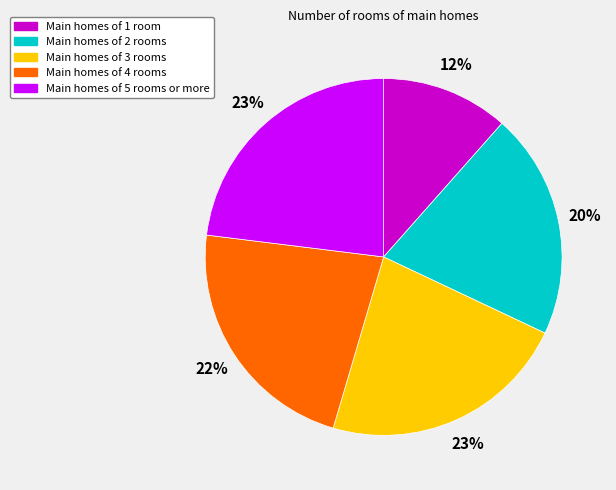

Is there any slice that represents more than half of the pie?

No